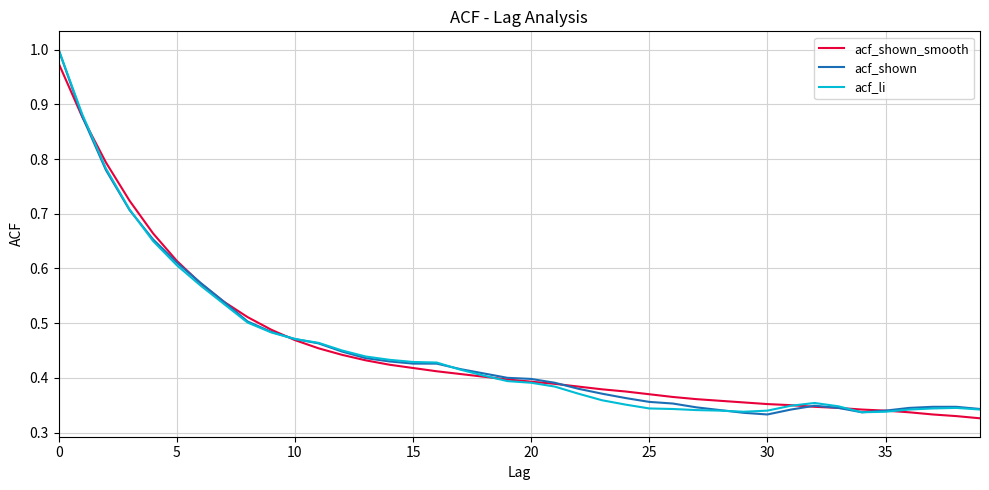

Which series has the widest spread of values?

acf_shown